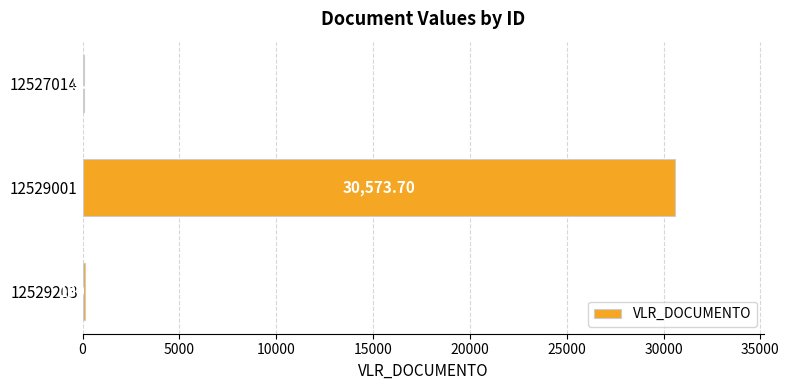

What is the sum of all values?

30749.4